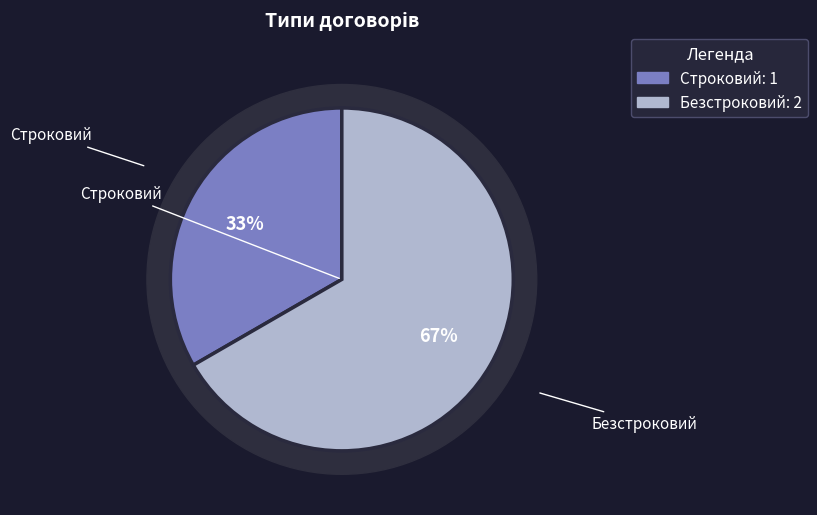

To the nearest percent, what is the difference between the largest and smallest slice percentages?

33%